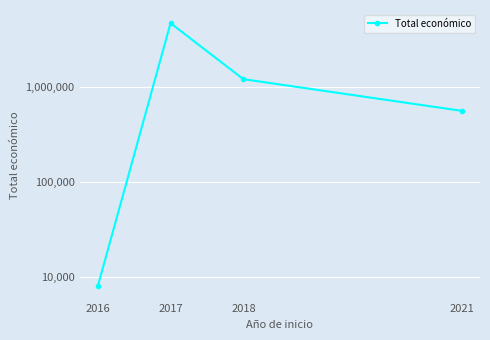

Rank the categories by value from lowest to highest.

2016, 2021, 2018, 2017